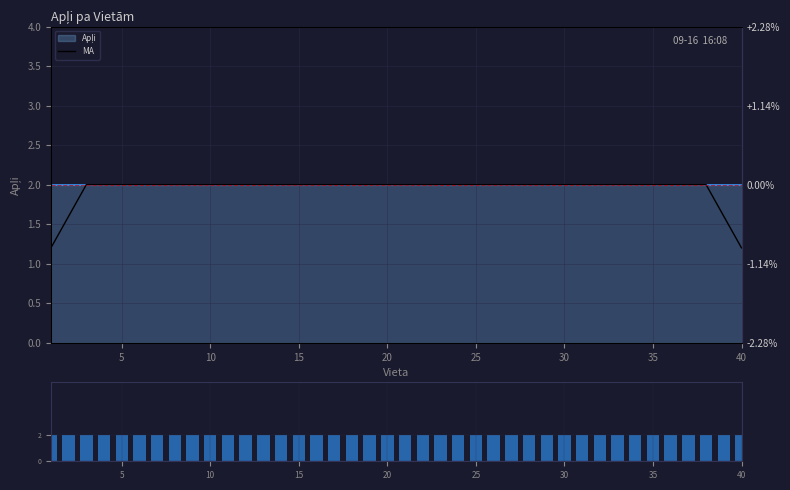

How many distinct data groups are displayed?

2